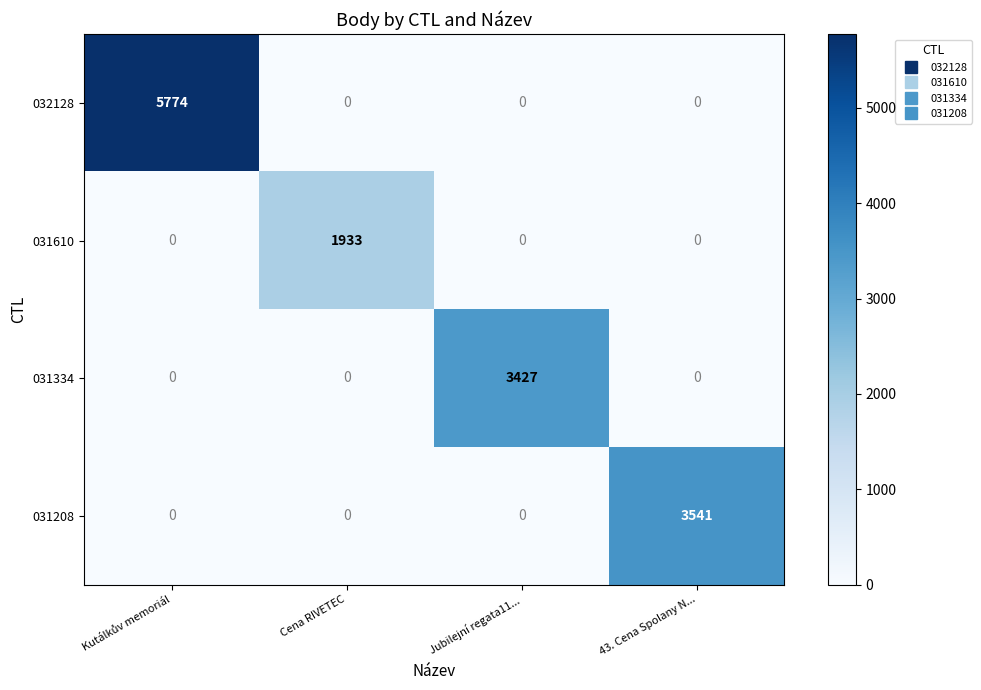

What is the sum of all 031610 values?

1933